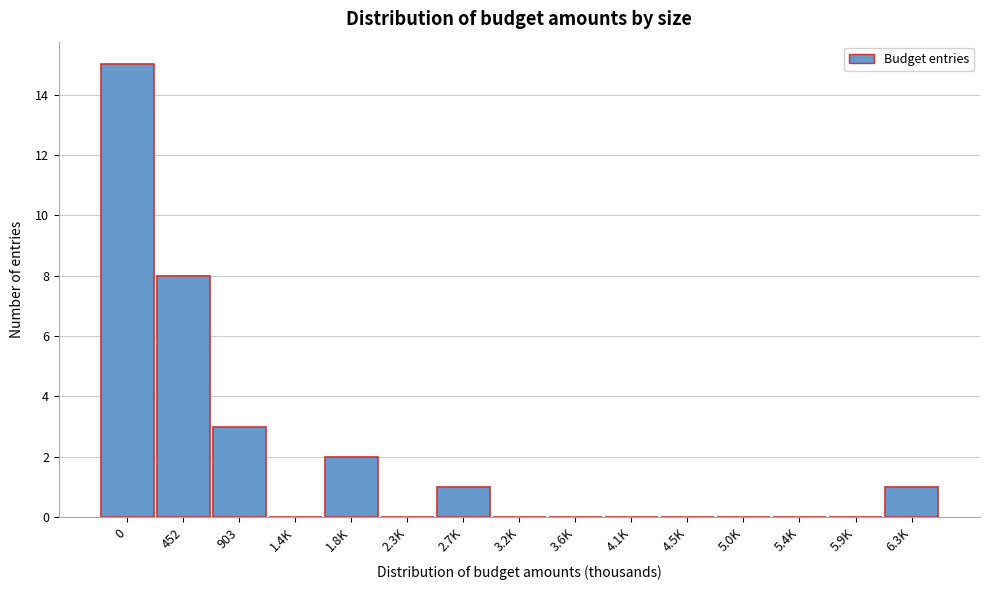

Reading left to right, transcribe all the data shown in this chart.

0=15	452=8	903=3	1.4K=0	1.8K=2	2.3K=0	2.7K=1	3.2K=0	3.6K=0	4.1K=0	4.5K=0	5.0K=0	5.4K=0	5.9K=0	6.3K=1